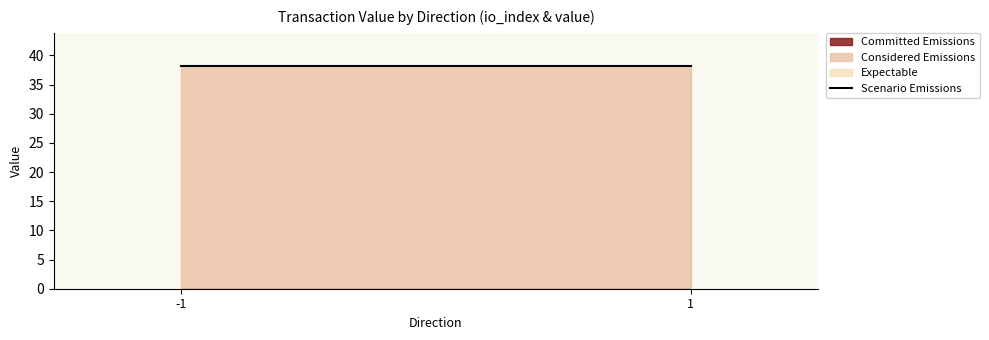

What is the maximum value shown in the chart?

38.1